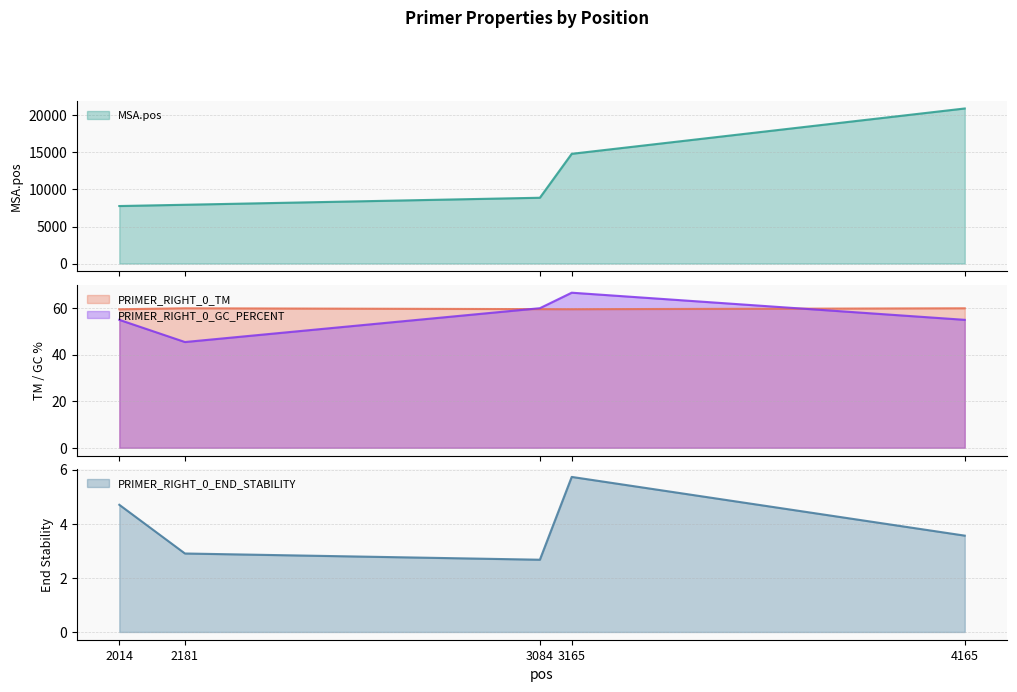

What are all the series names shown in the legend?

MSA.pos, PRIMER_RIGHT_0_TM, PRIMER_RIGHT_0_GC_PERCENT, PRIMER_RIGHT_0_END_STABILITY